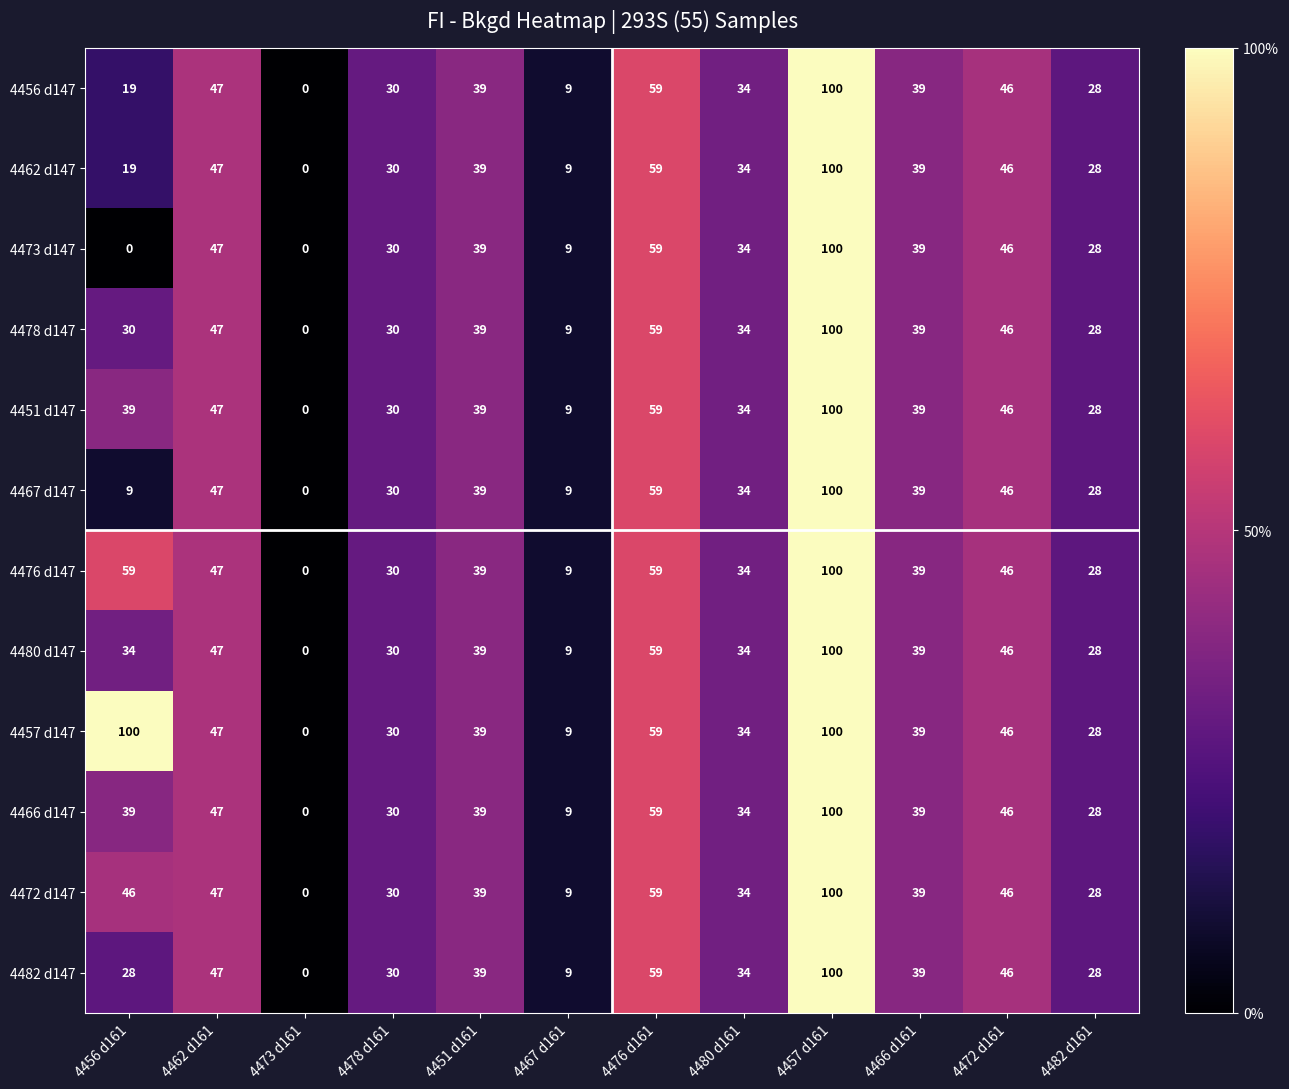

What is the approximate value of 4478 d147 at 4482 d161?

28